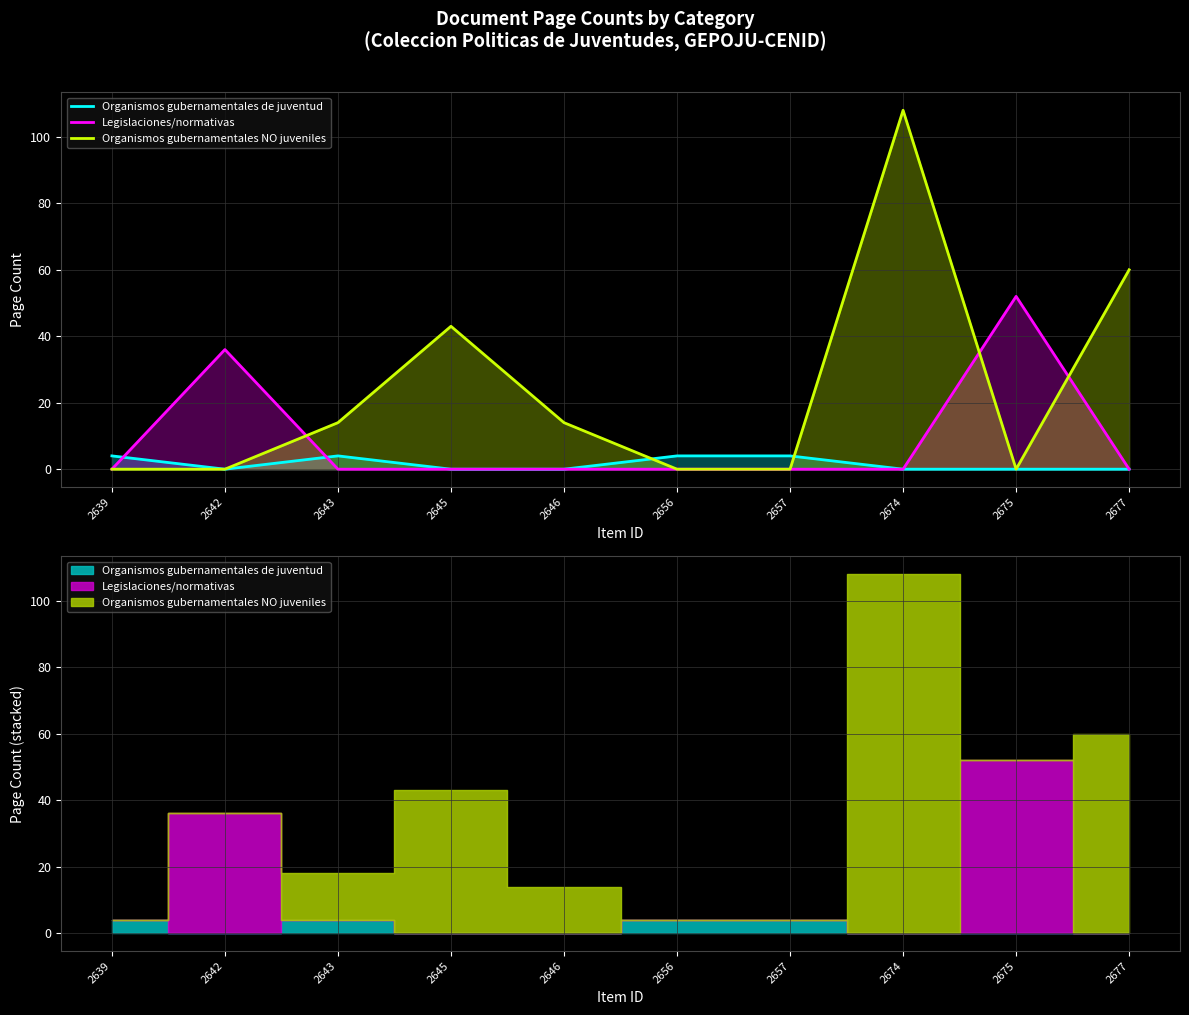

What is the difference between the highest and lowest values at 2656?

4